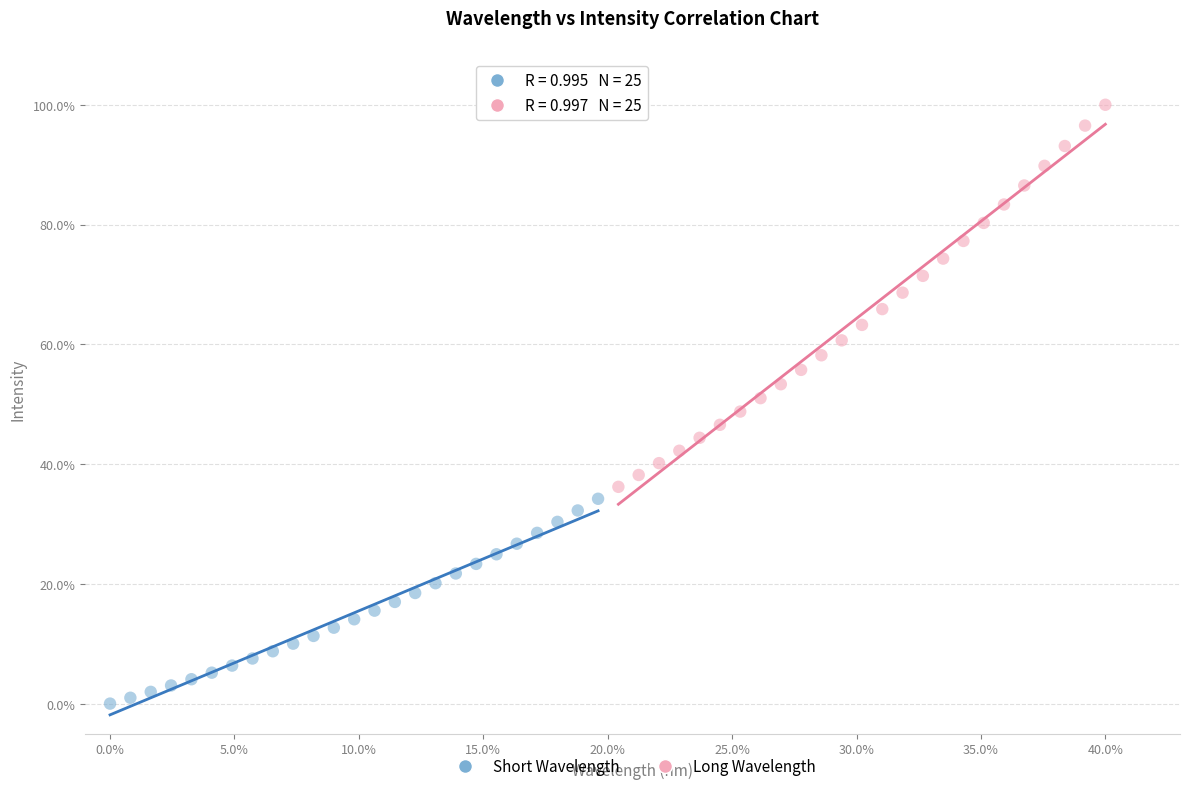

Which series reaches the minimum Y coordinate?

Short Wavelength